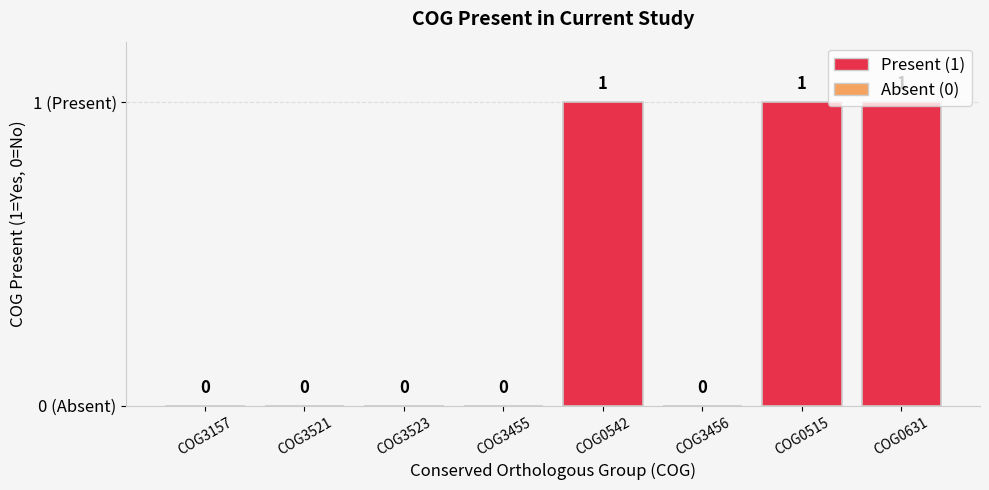

List the labels in order of value, smallest first.

COG3157, COG3521, COG3523, COG3455, COG3456, COG0542, COG0515, COG0631